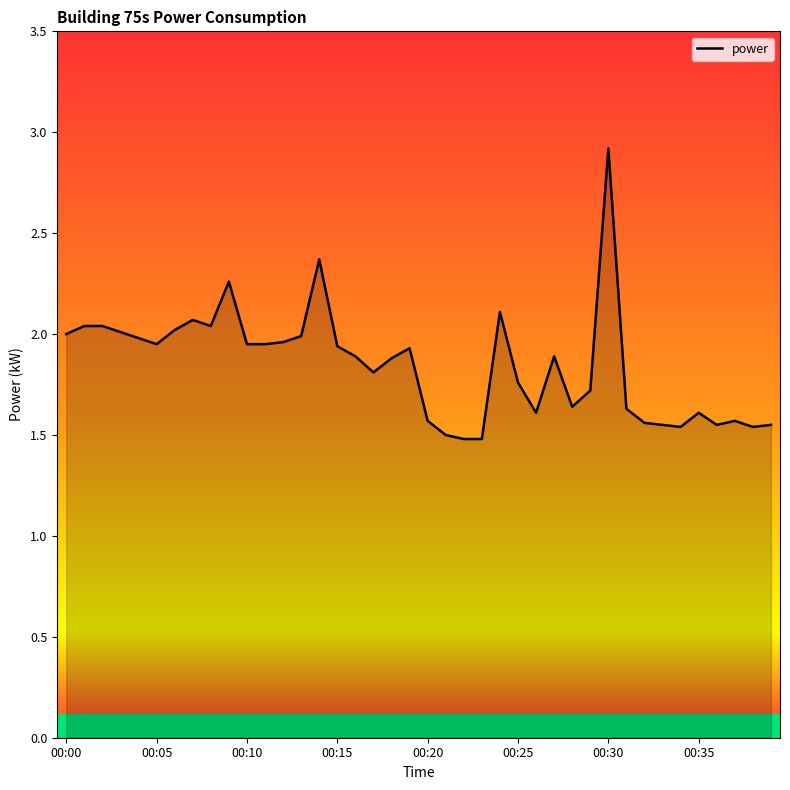

What is the maximum value shown in the chart?

2.9